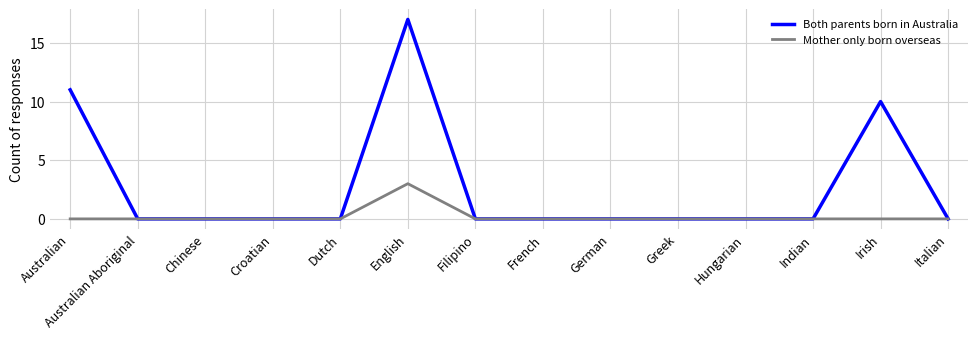

Is this an area chart (filled region under the line)?

No